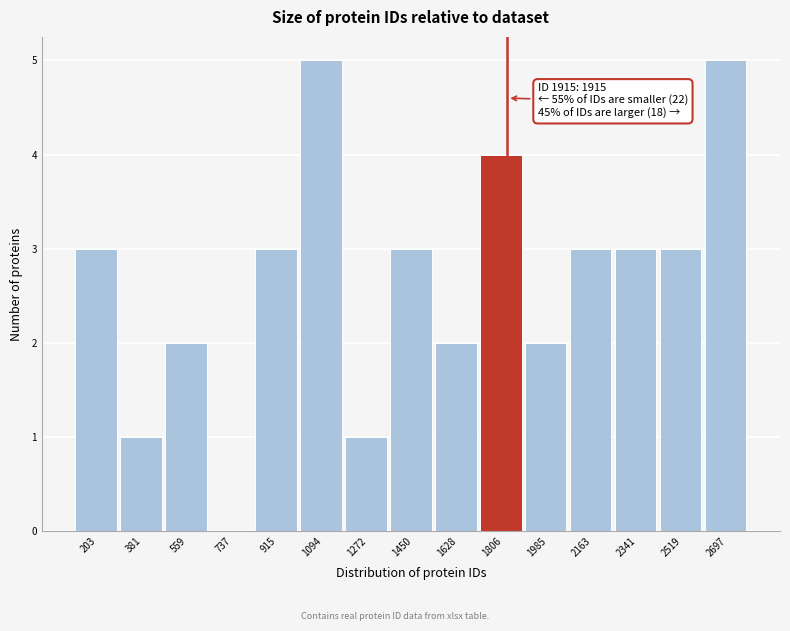

Reading left to right, what are all the values shown in this chart?

203=3	381=1	559=2	737=0	915=3	1094=5	1272=1	1450=3	1628=2	1806=4	1985=2	2163=3	2341=3	2519=3	2697=5